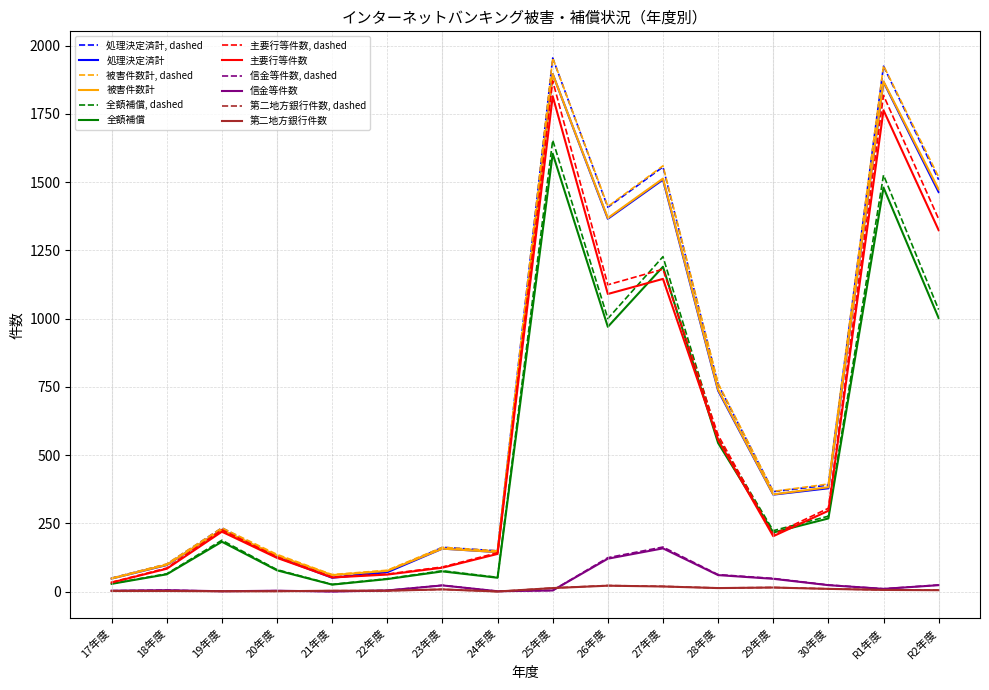

At which category does the chart reach its peak across all series?

25年度